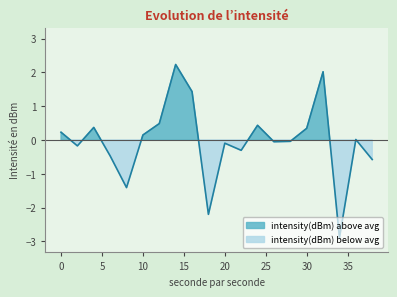

Reading left to right, extract all data points from this chart.

0.2	-0.2	0.4	-0.5	-1.4	0.1	0.5	2.2	1.4	-2.2	-0.1	-0.3	0.4	-0.1	-0.0	0.3	2.0	-2.9	0.0	-0.6